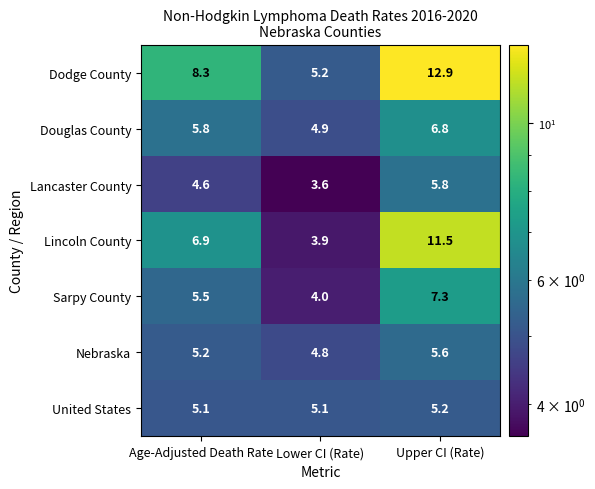

At Lower CI (Rate), list the series in order from smallest to largest.

Lancaster County, Lincoln County, Sarpy County, Nebraska, Douglas County, United States, Dodge County